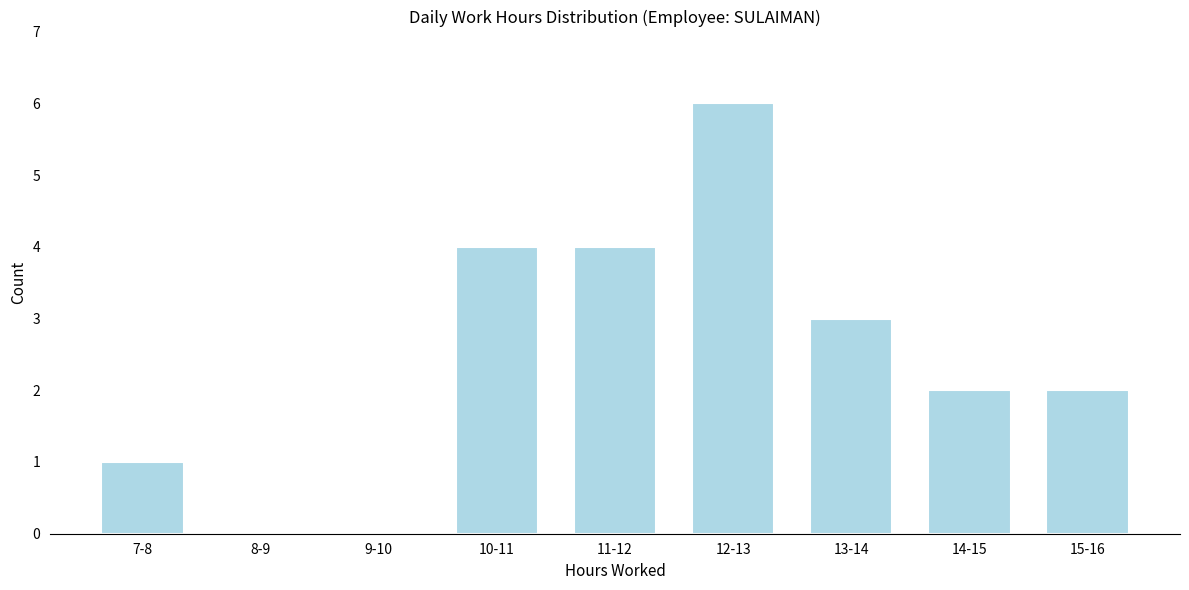

Reading left to right, transcribe all the data shown in this chart.

7-8=1	8-9=0	9-10=0	10-11=4	11-12=4	12-13=6	13-14=3	14-15=2	15-16=2